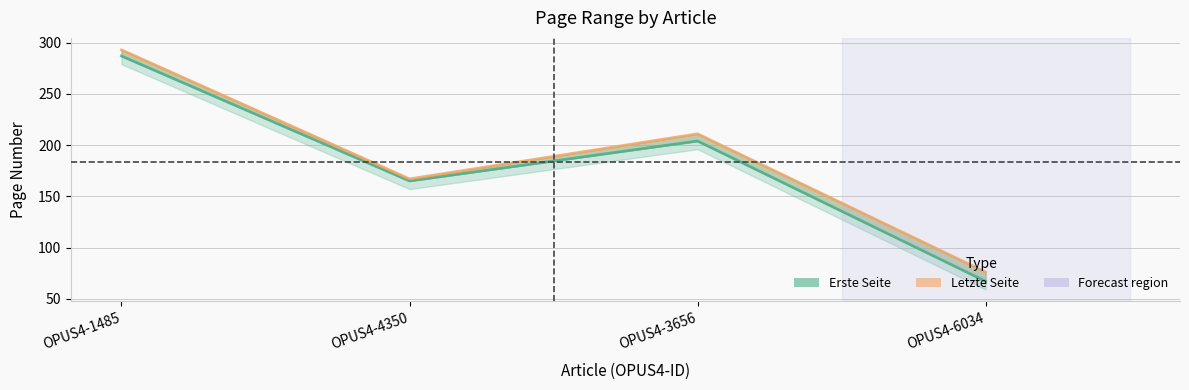

What is the greatest value displayed?

293